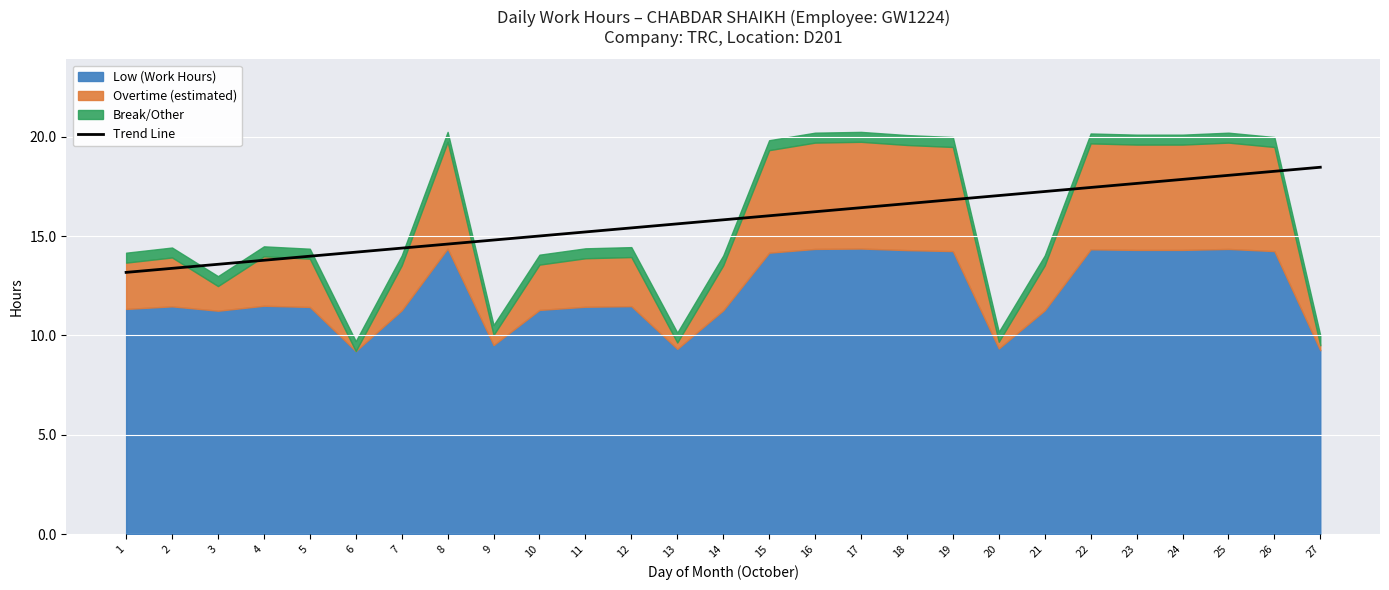

What is the change in value from 3 to 24?

+4.3